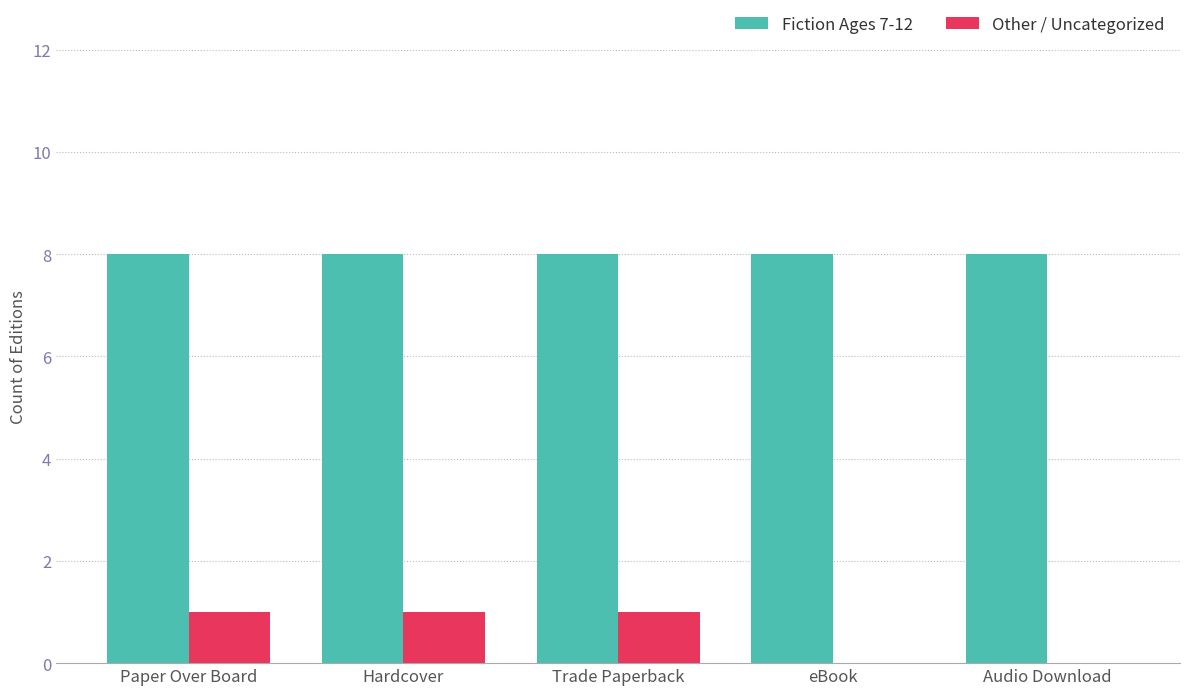

Is it true that Fiction Ages 7-12 equals 8 at Trade Paperback?

True